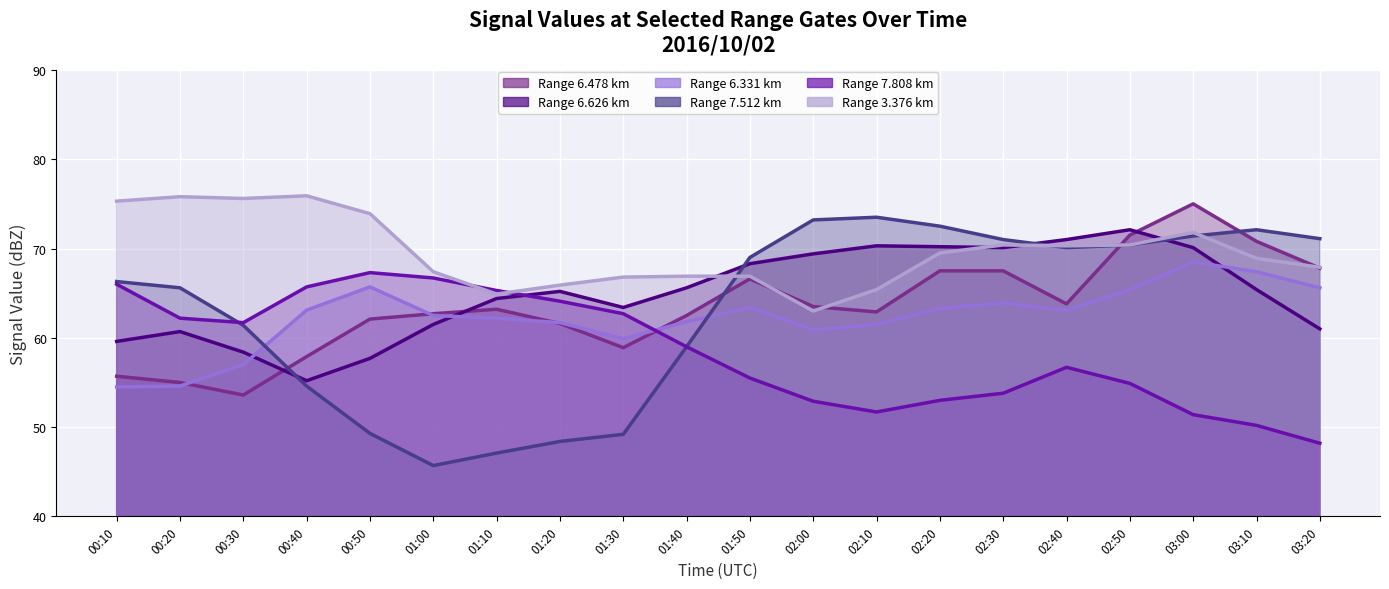

At which category does 7.512 reach its first local valley?

01:00